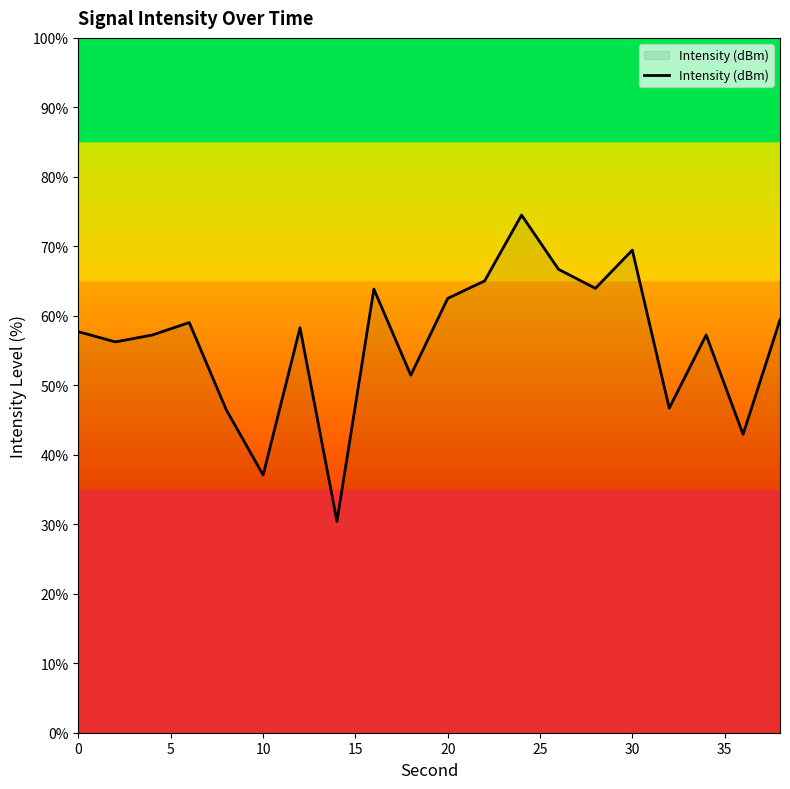

What is the difference between the maximum and minimum values?

44.1